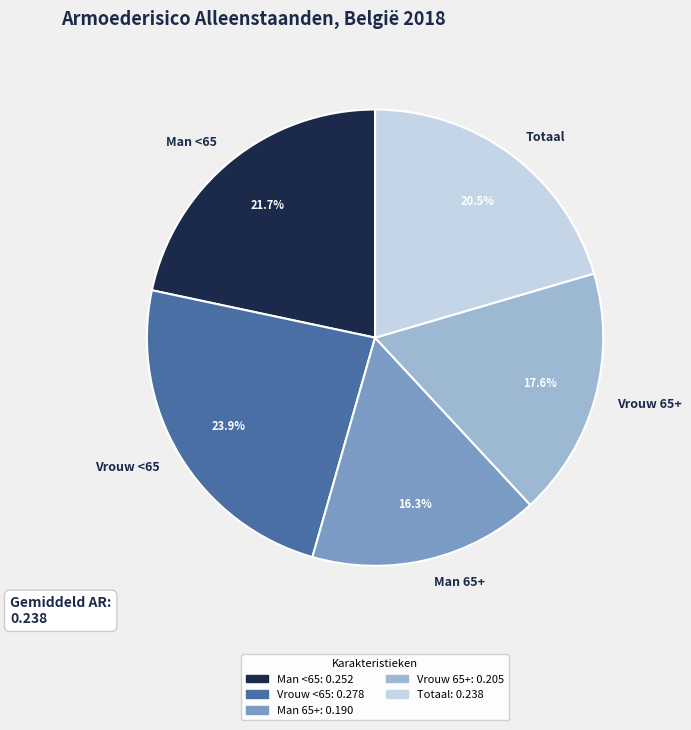

What percentage is NOT represented by Man 65+?

83.7%